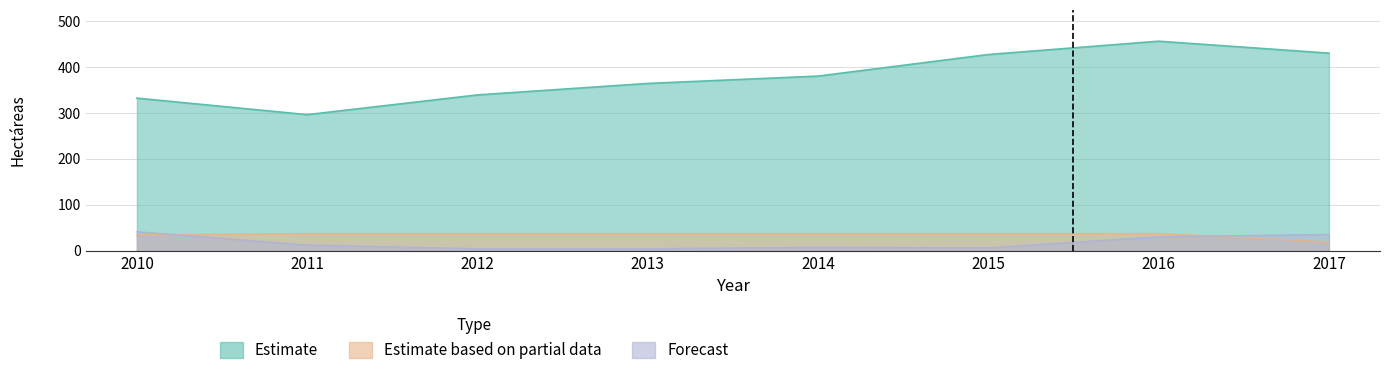

Reading left to right, what are all the values shown in this chart?

Estimate: 332	296	339	364	380	427	456	430
Estimate based on partial data: 34	37	37	37	37	37	37	19
Forecast: 41	12	4	4	7	6	30	35